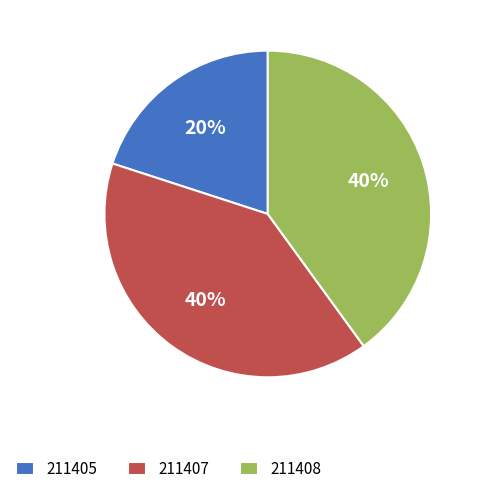

Is the sum of 211407 and 211405 greater than half?

Yes